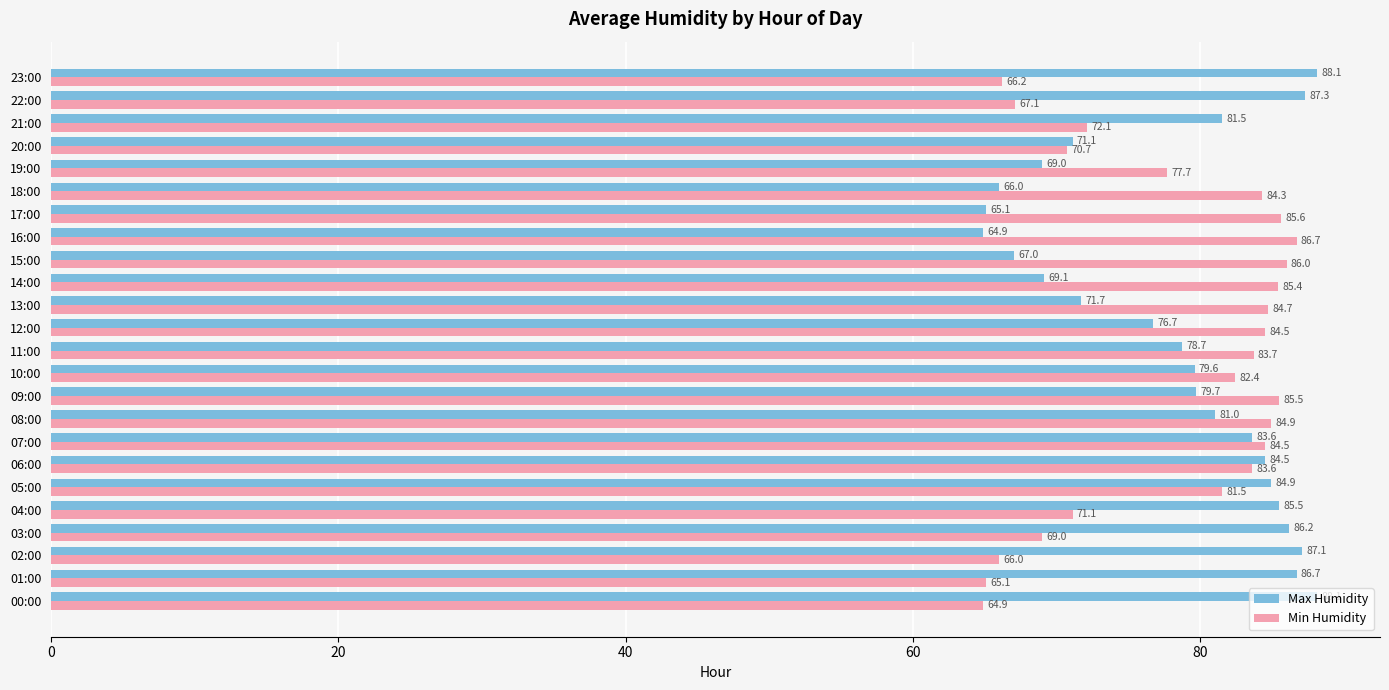

How many values in the Min Humidity series exceed 83?

12